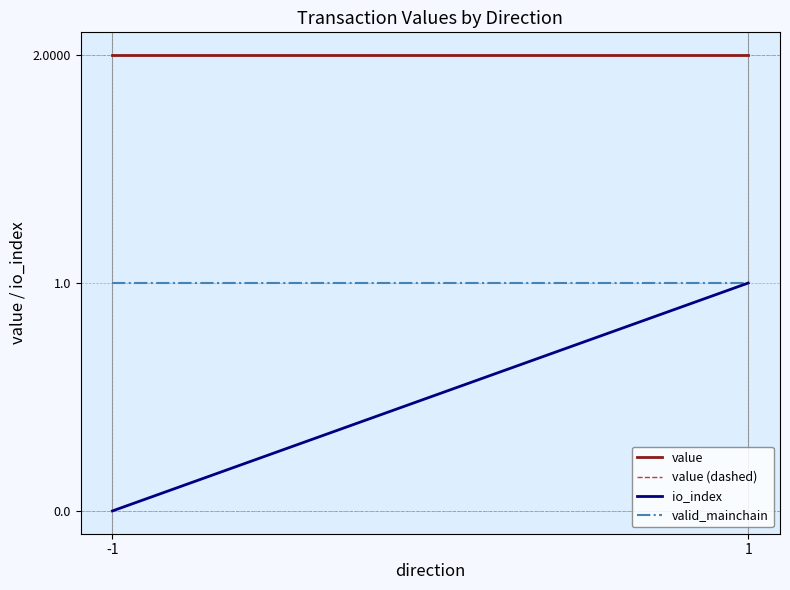

At -1, list the series in order from largest to smallest.

value, value (dashed), valid_mainchain, io_index